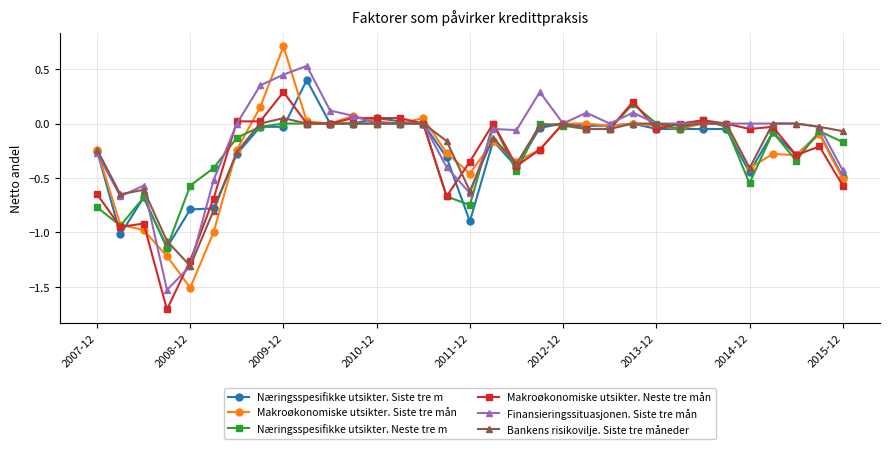

Which series has the widest spread of values?

Makroøkonomiske utsikter. Siste tre mån